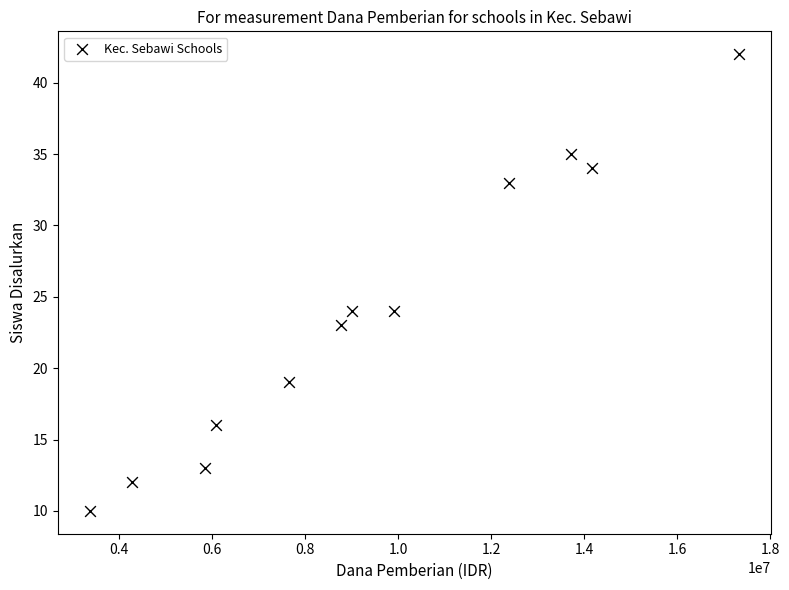

What is the average X value?

9375000